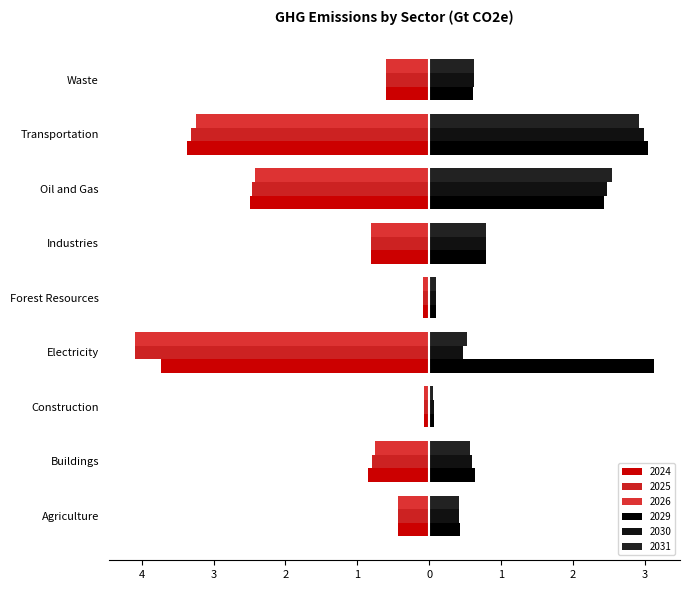

Between Forest Resources and Buildings, which is larger?

Forest Resources